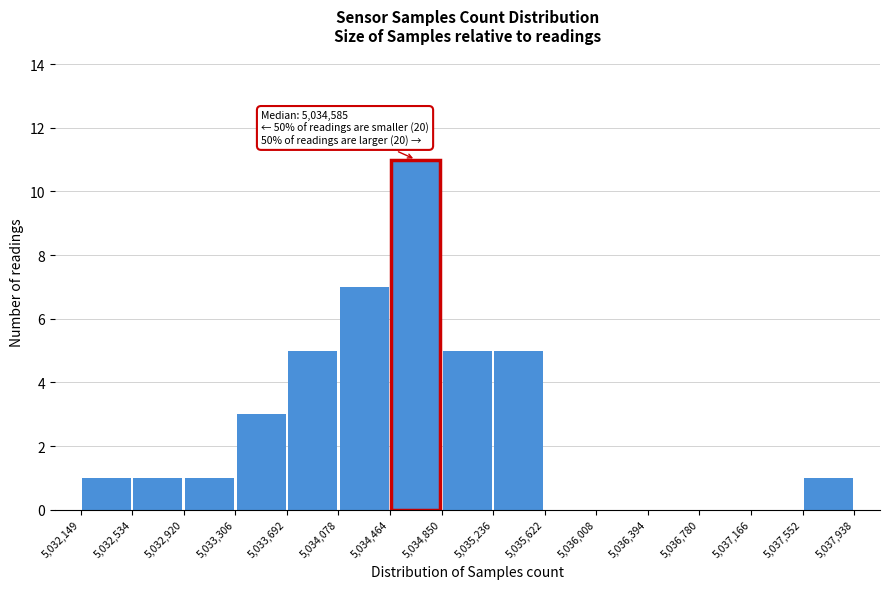

Over which range of the x-axis is the bar tallest?

5,034,464 to 5,034,850